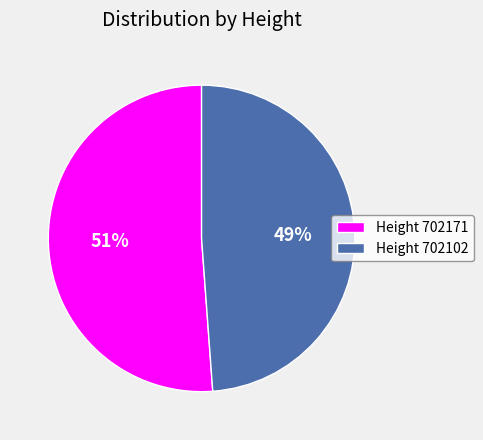

How many segments does this pie chart have?

2